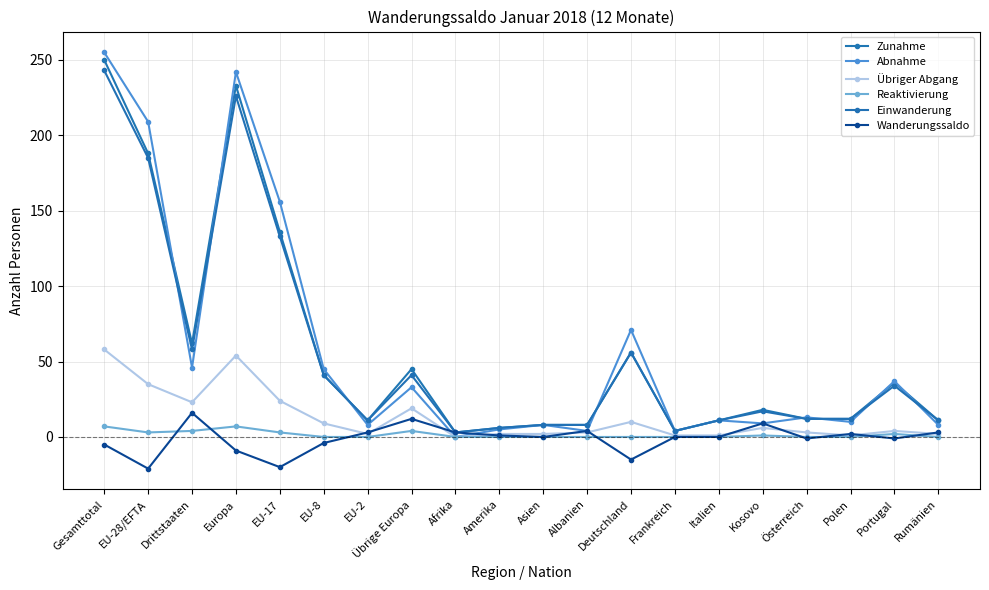

What position from the right is Polen?

3